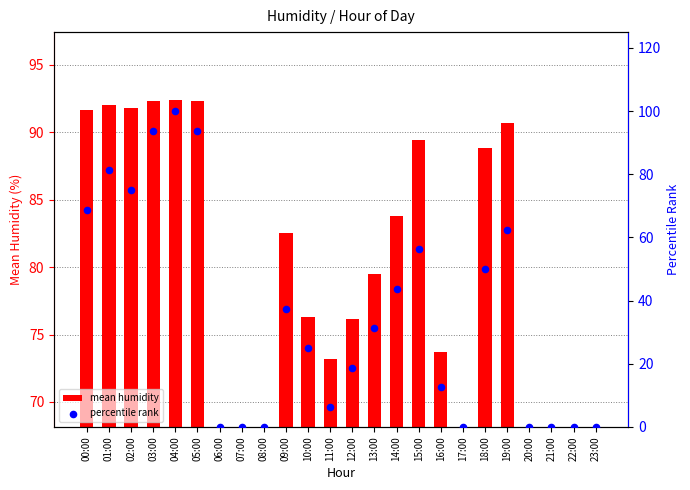

What is the total value across all series at 03:00?

186.1